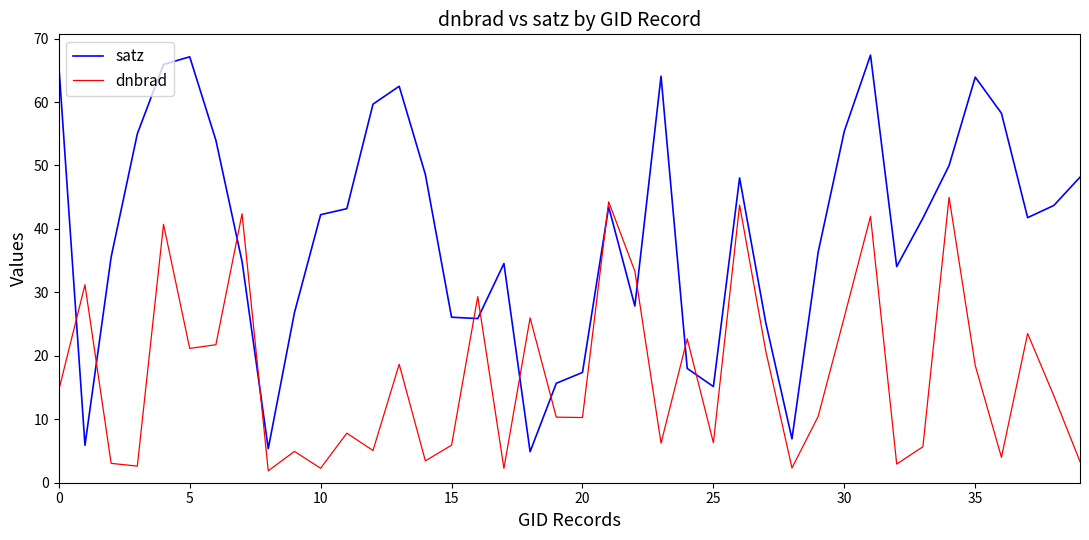

Rank the series by their average value, from highest to lowest.

satz, dnbrad